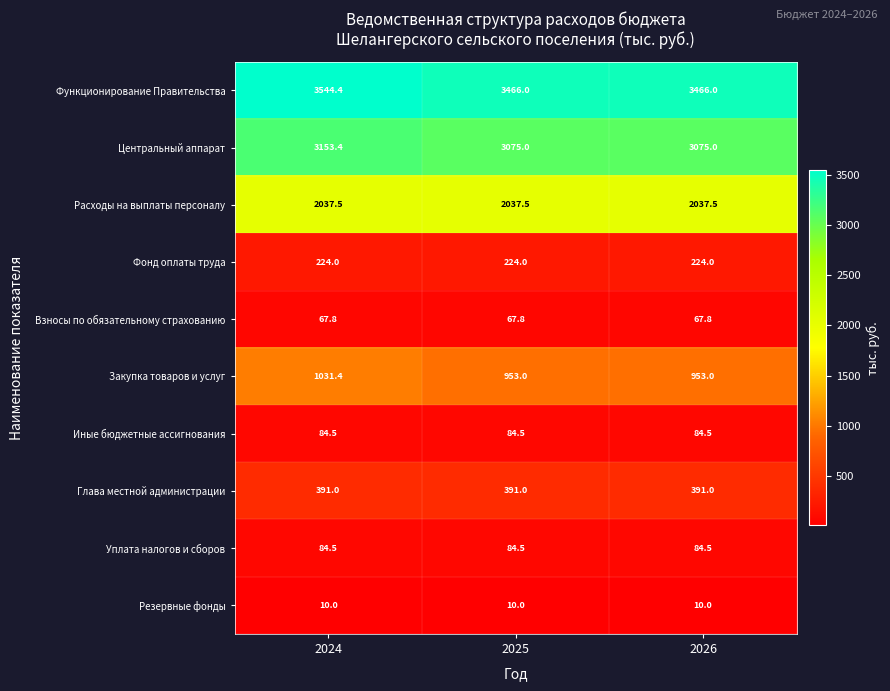

At which category is the sum across all series the highest?

2024